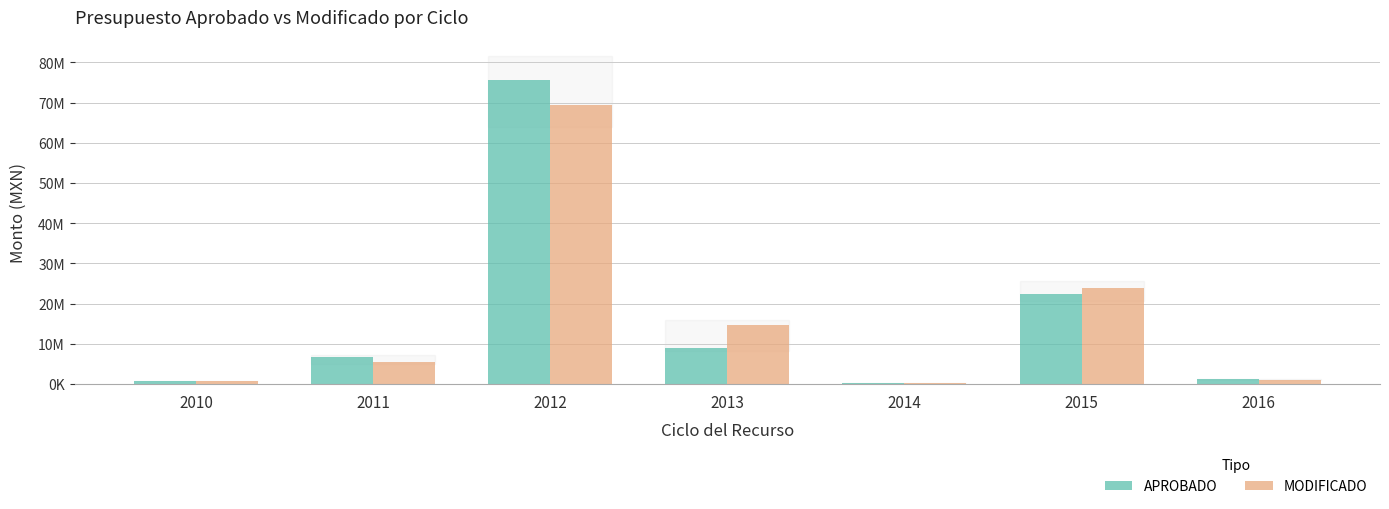

Are the bars horizontal?

No